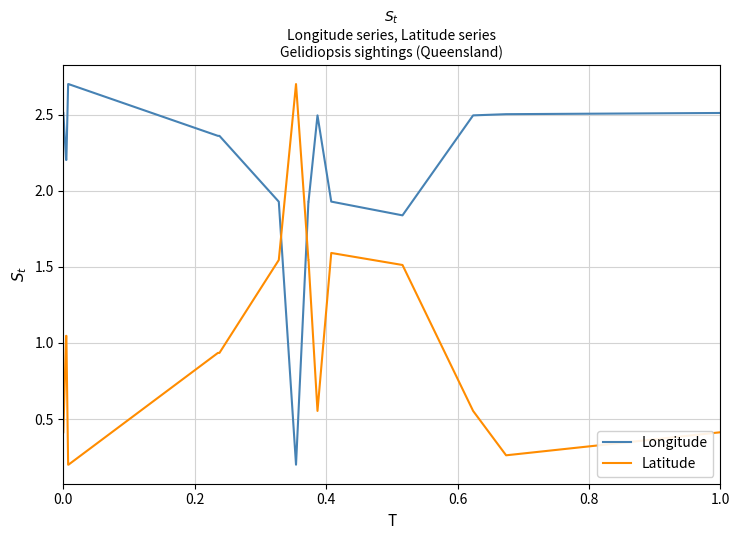

What are all the series names shown in the legend?

Longitude, Latitude